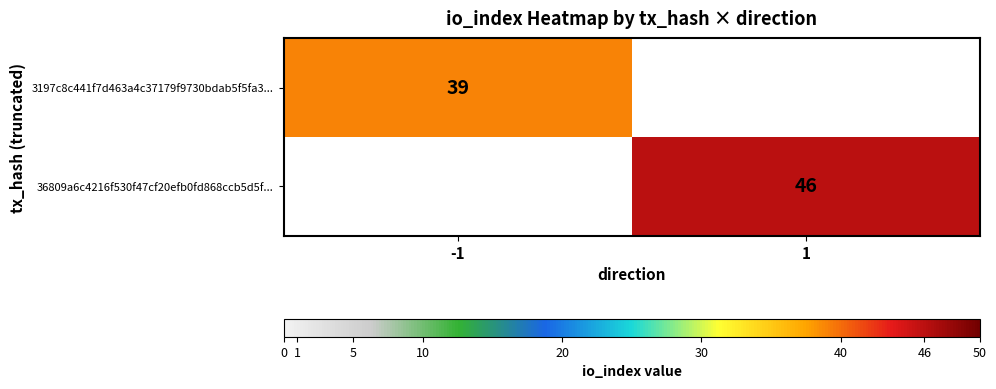

Is the value of 3197c8c441f7d463a4c37179f9730bdab5f5fa3... at -1 greater than the value of 36809a6c4216f530f47cf20efb0fd868ccb5d5f... at 1?

No